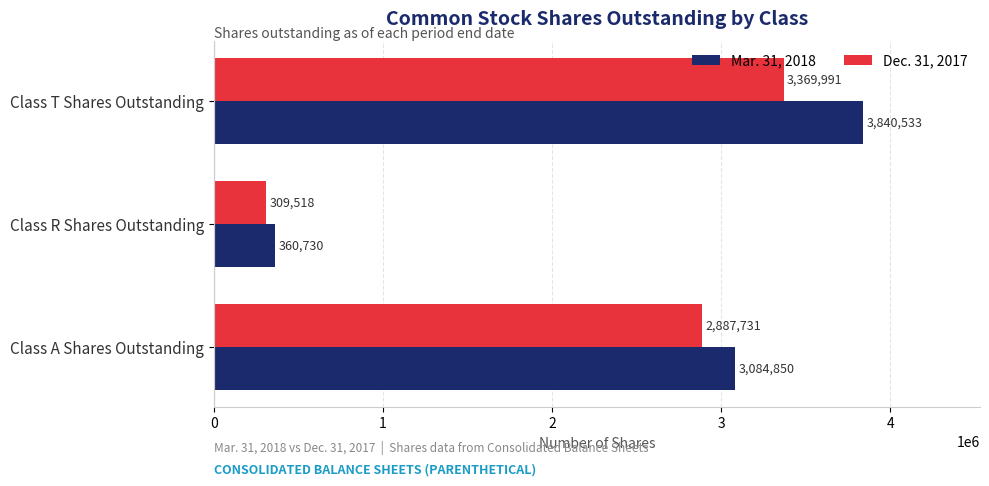

Is it true that Dec. 31, 2017 equals 309518 at Class R Shares Outstanding?

True